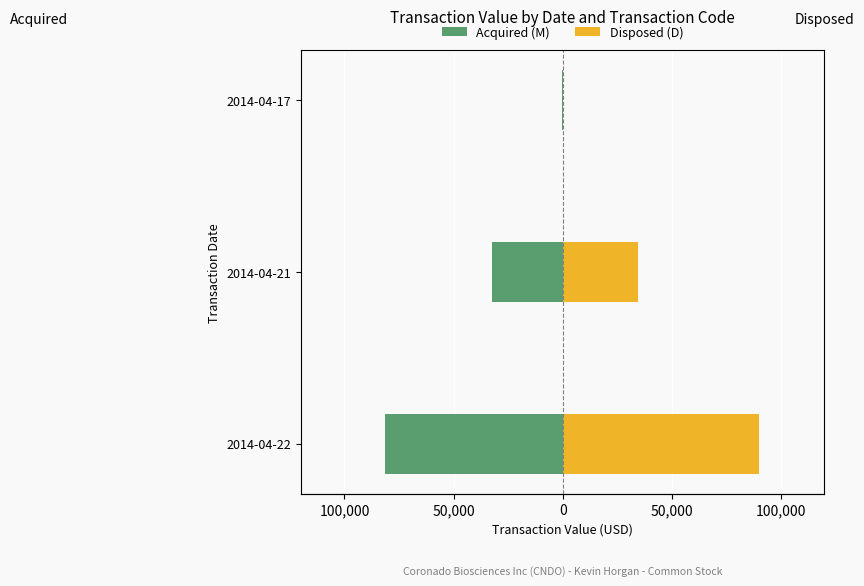

Is the value of Acquired (M) at 2014-04-17 greater than the value of Disposed (D) at 2014-04-17?

No